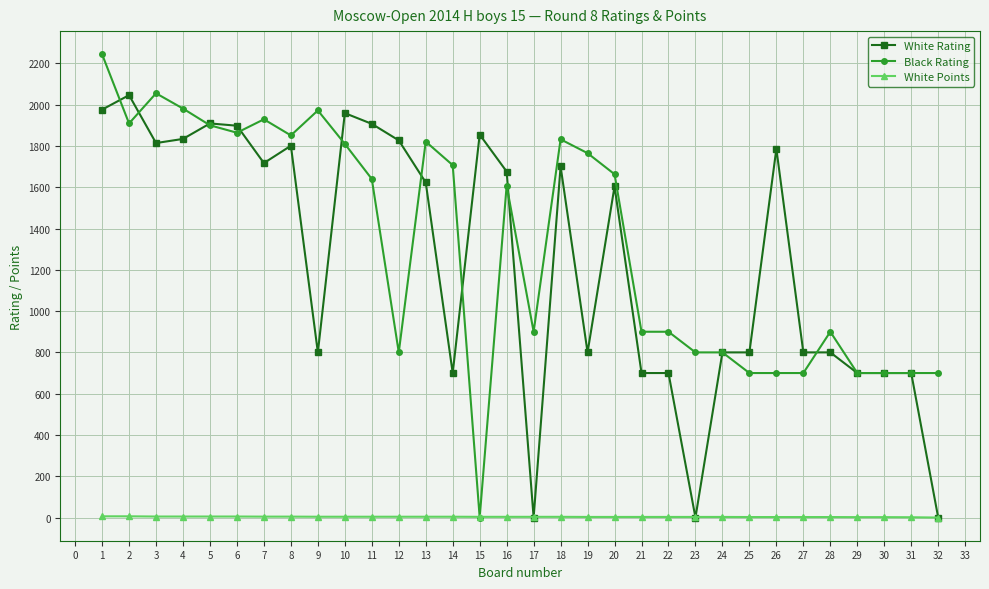

The value of Black Rating at 7 is 1929.0. True or false?

True